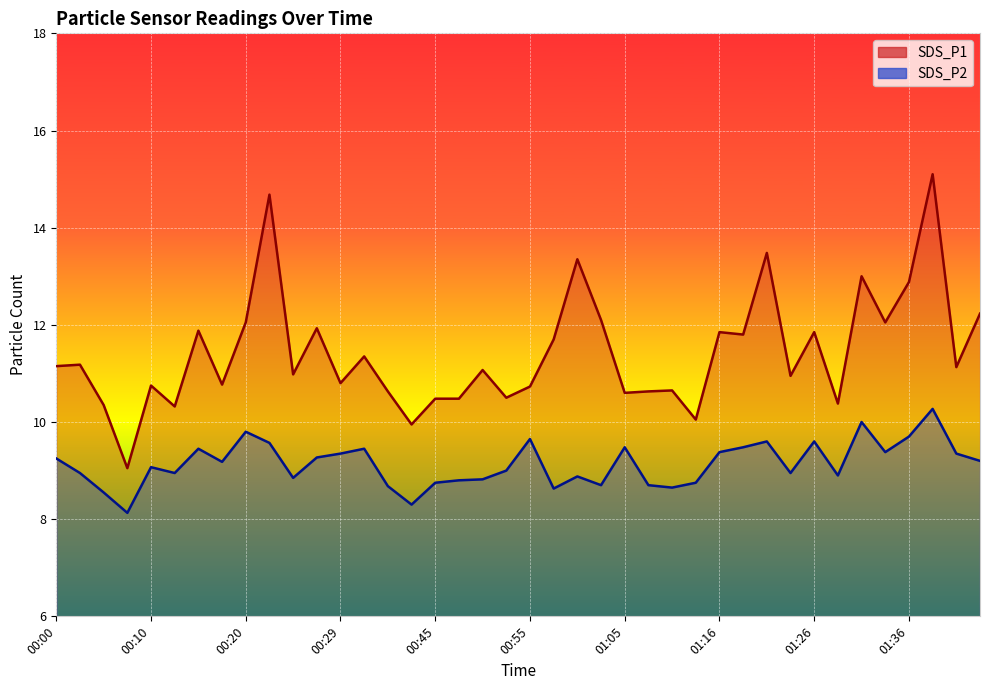

True or false: SDS_P2 and SDS_P1 intersect in this chart.

False